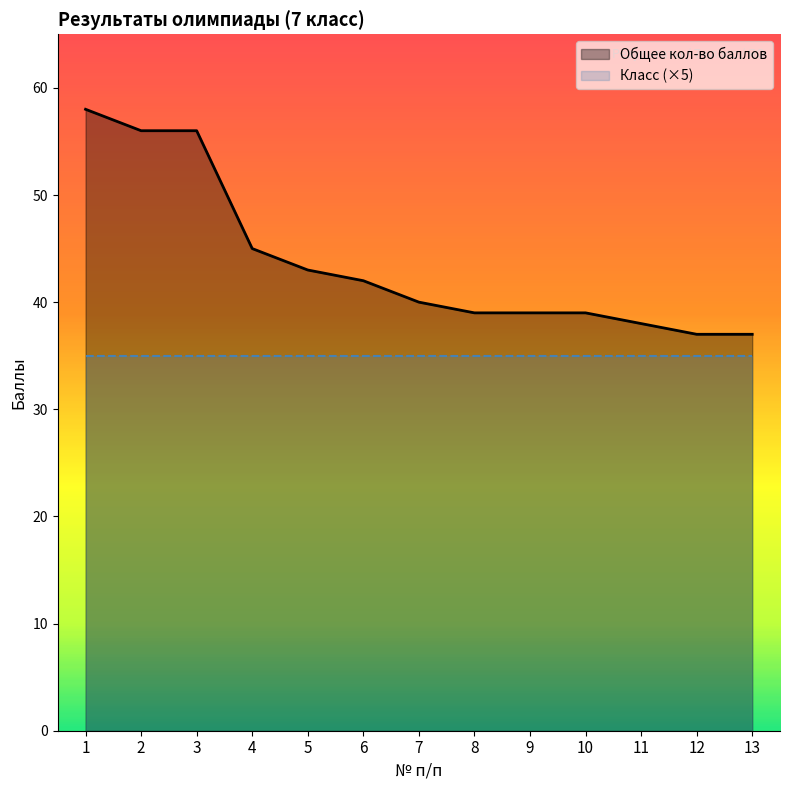

What is the value of the 3rd point from the left?

56